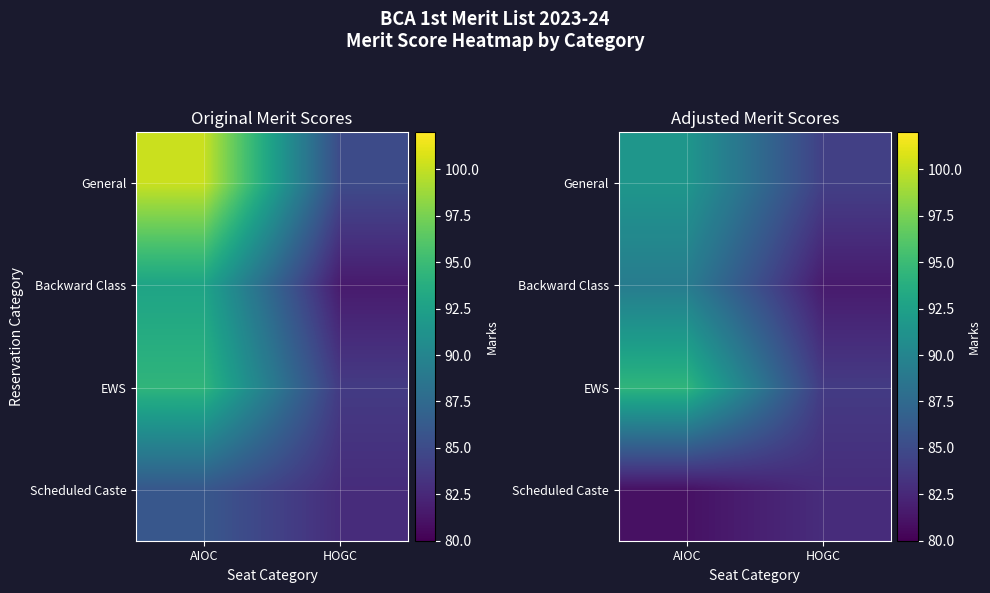

What value does the Backward Class series have at HOGC?

81.6